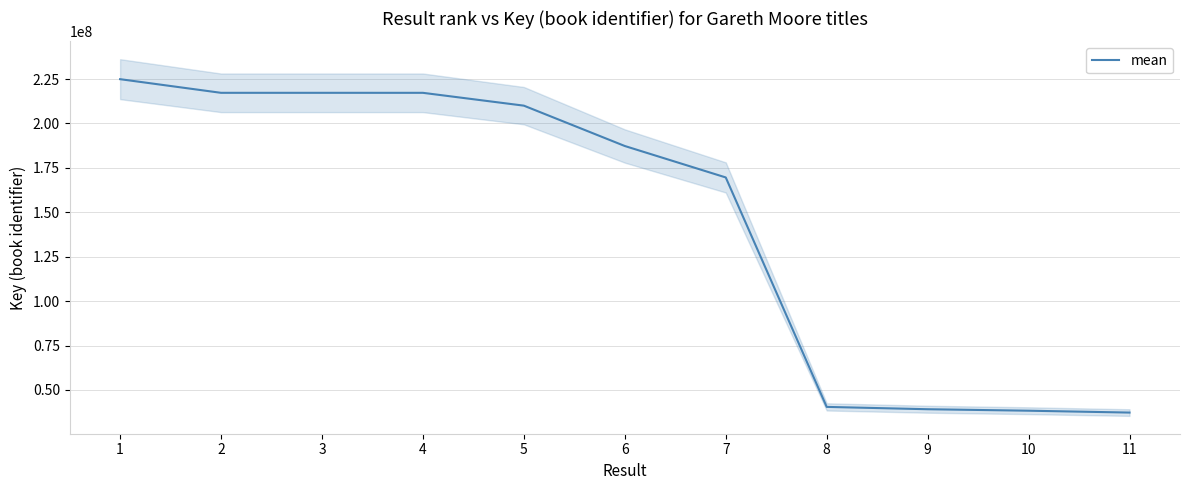

True or false: the data has more than 2 interior local peaks.

False